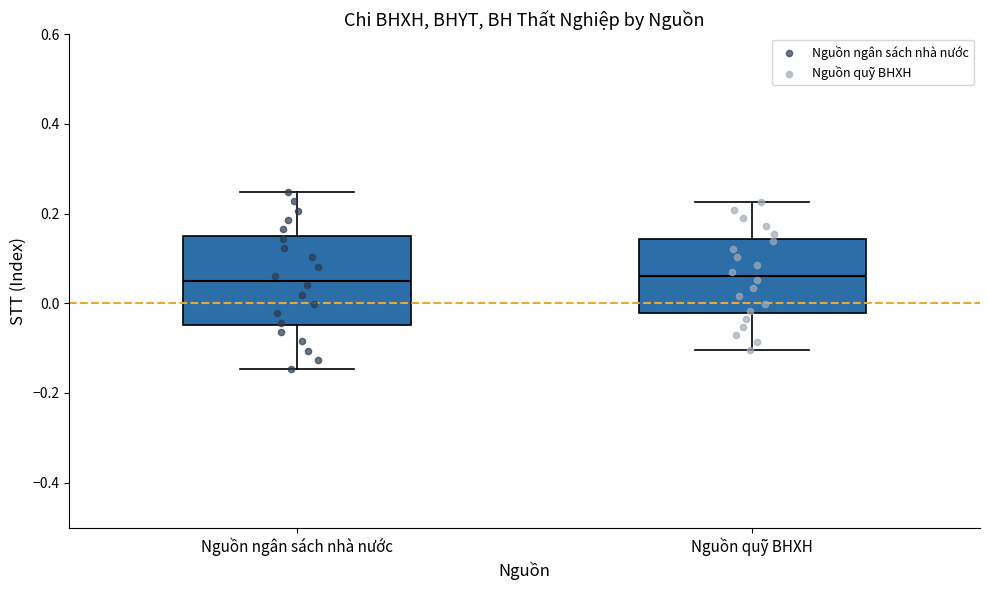

Reading left to right, read every box against the y-axis: the position of its median line, the range the box covers, and the ends of its whiskers. The values are not printed on the chart, so give them approximately, as read against the axis.

Nguồn ngân sách nhà nước: median 0.06, box -0.04 to 0.14, whiskers -0.14 to 0.24
Nguồn quỹ BHXH: median 0.06, box -0.02 to 0.14, whiskers -0.10 to 0.22